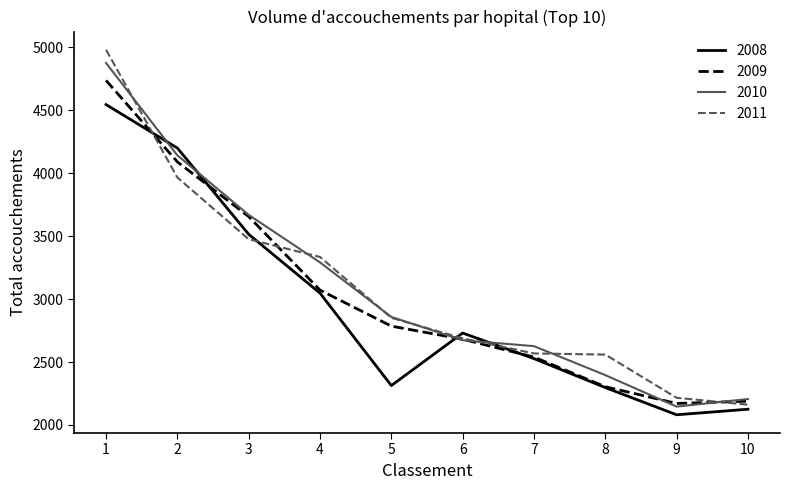

What is the difference between the 2011 values at 1 and 4?

1645